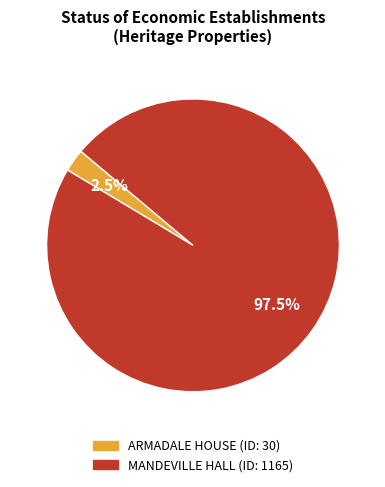

What percentage do ARMADALE HOUSE and MANDEVILLE HALL together represent?

100.0%